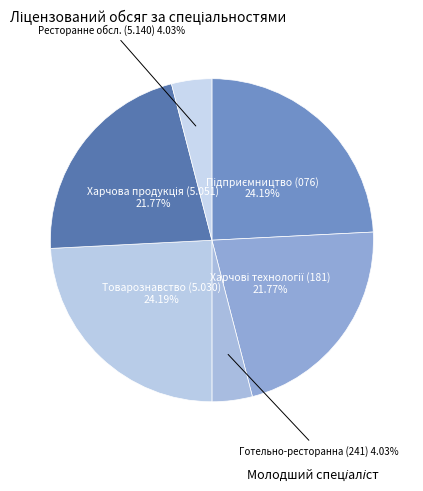

How many slices are in this pie chart?

6